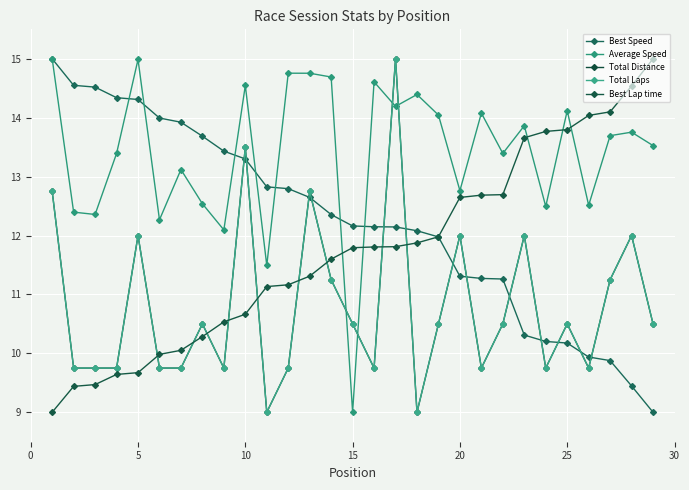

Is this an area chart (filled region under the line)?

No